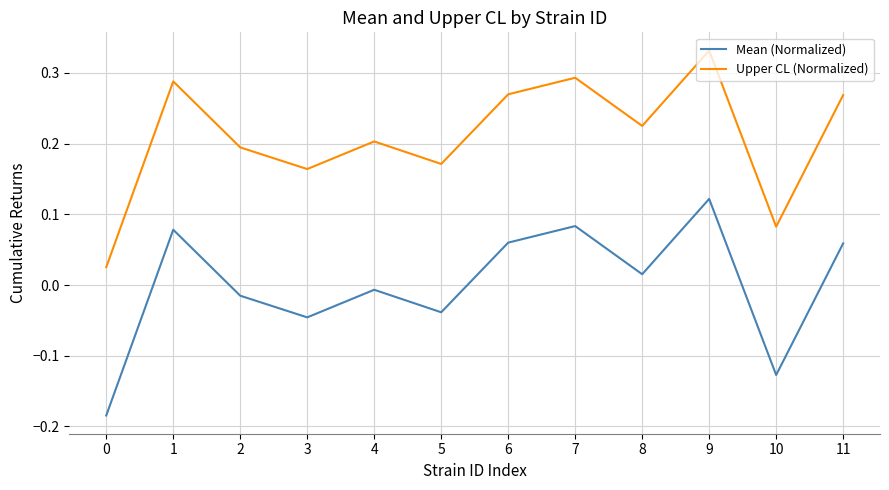

True or false: Mean (Normalized) has more than 0 points higher than both neighbors.

True